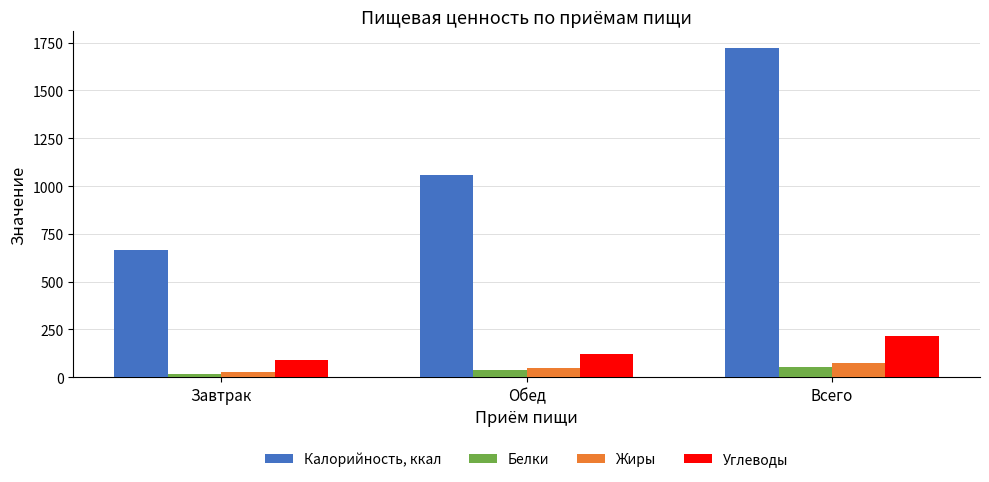

At which category is the sum across all series the highest?

Всего